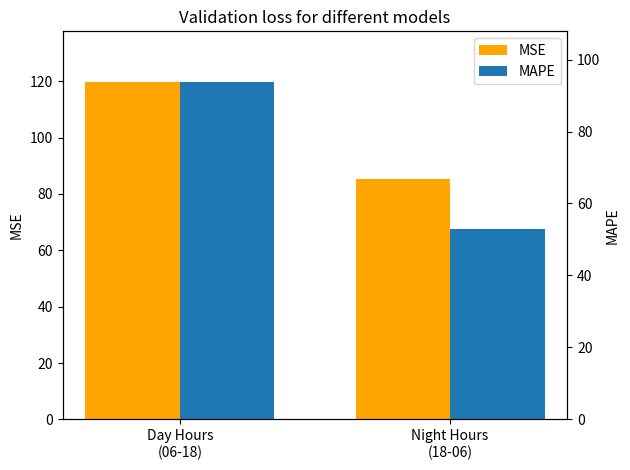

Rank the series by their average value, from lowest to highest.

MAPE, MSE